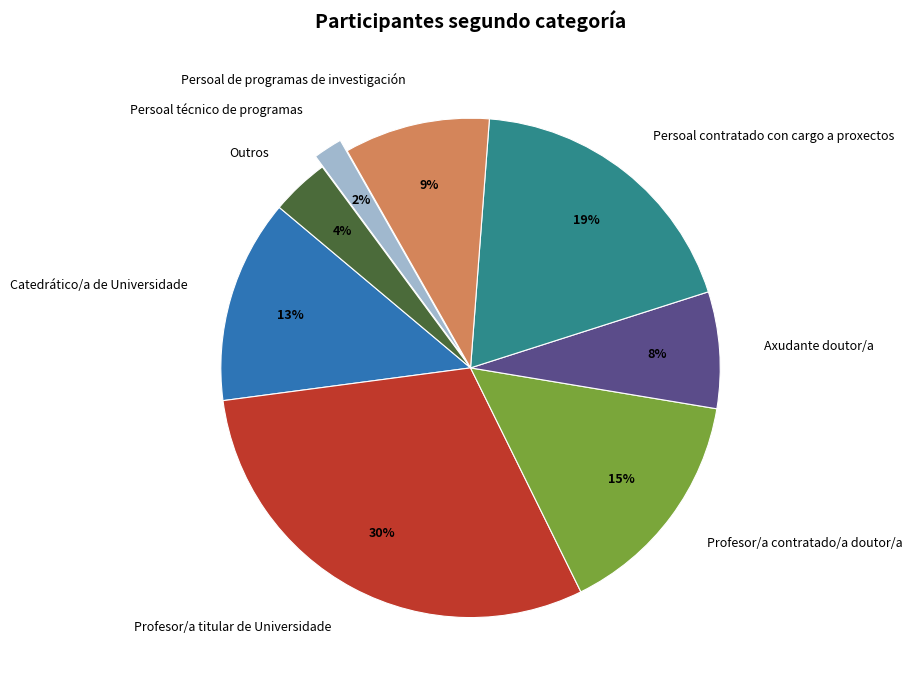

To the nearest percent, what is the difference between the Persoal contratado con cargo a proxectos and Persoal técnico de programas slice percentages?

17%